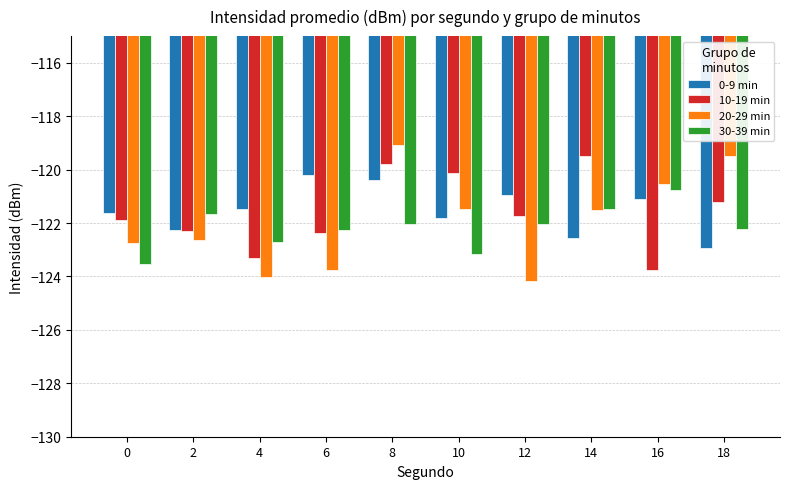

Is the value of 30-39 min at 0 greater than the value of 10-19 min at 10?

No